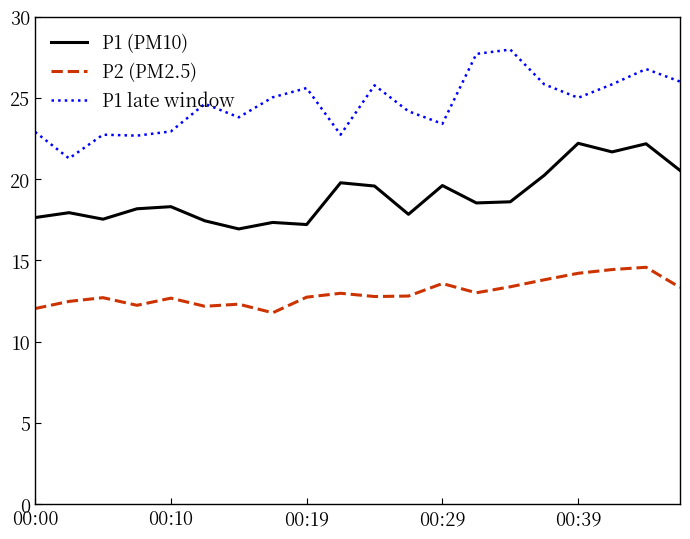

True or false: P1 late window and P2 (PM2.5) intersect in this chart.

False